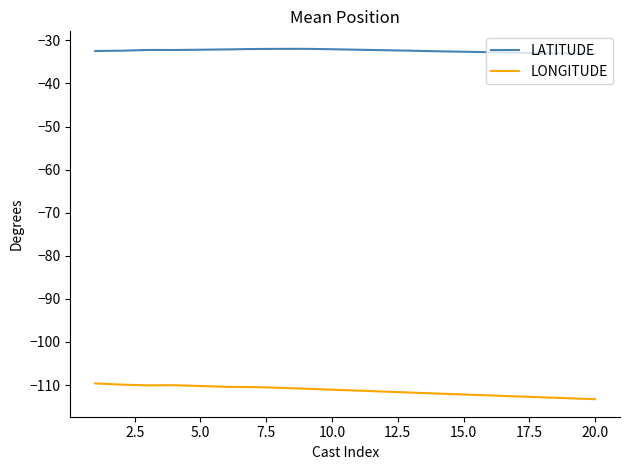

What is the difference between the maximum and minimum values in the LONGITUDE series?

3.7